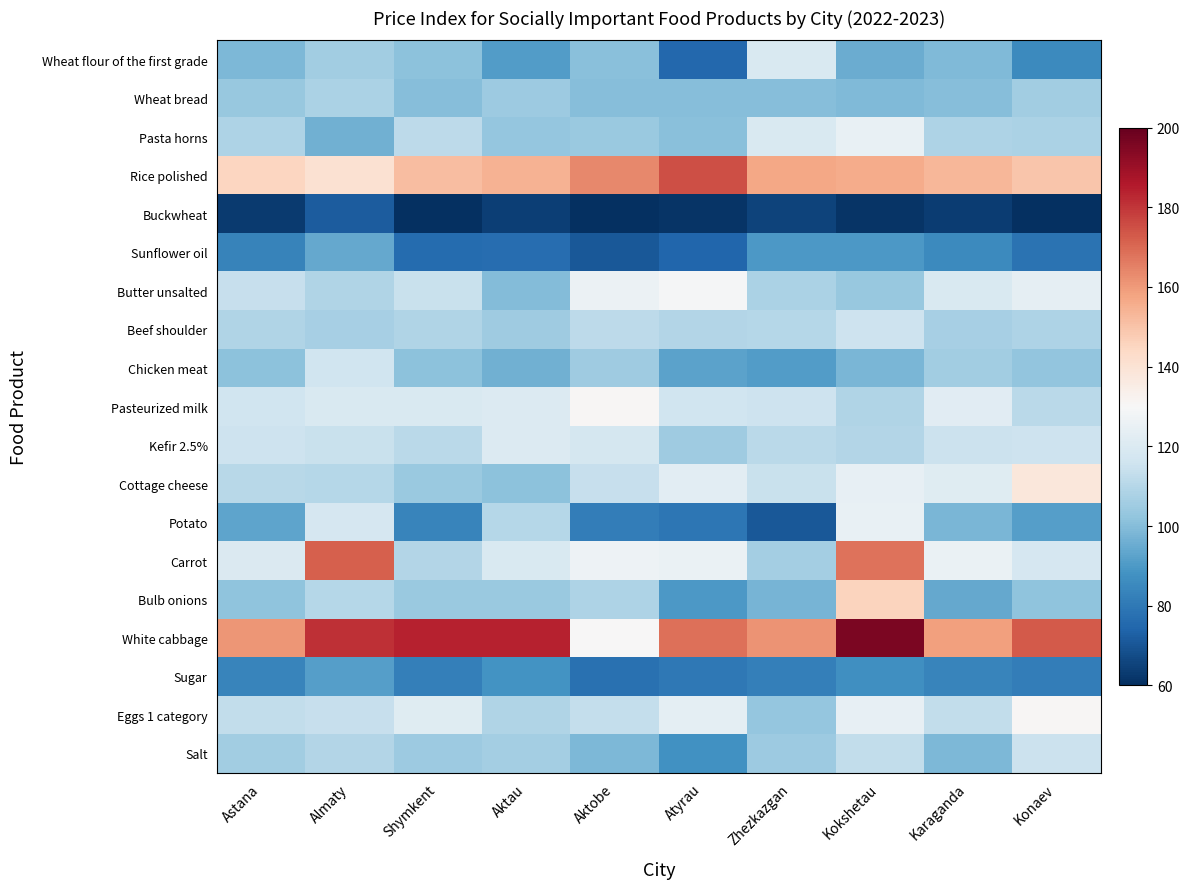

Reading left to right, what are all the values shown in this chart?

Wheat flour of the first grade: Astana=98.5	Almaty=105.7	Shymkent=101.3	Aktau=91.1	Aktobe=100.9	Atyrau=75.2	Zhezkazgan=119.4	Kokshetau=95.0	Karaganda=98.9	Konaev=85.6
Wheat bread: Astana=103.3	Almaty=107.7	Shymkent=100.0	Aktau=104.7	Aktobe=100.0	Atyrau=100.0	Zhezkazgan=100.0	Kokshetau=99.2	Karaganda=100.0	Konaev=105.9
Pasta horns: Astana=108.6	Almaty=96.1	Shymkent=111.5	Aktau=102.9	Aktobe=103.9	Atyrau=101.0	Zhezkazgan=119.2	Kokshetau=124.9	Karaganda=108.6	Konaev=107.9
Rice polished: Astana=145.1	Almaty=140.5	Shymkent=151.8	Aktau=154.5	Aktobe=163.8	Atyrau=174.9	Zhezkazgan=156.9	Kokshetau=155.9	Karaganda=153.4	Konaev=149.2
Buckwheat: Astana=62.8	Almaty=71.6	Shymkent=59.6	Aktau=64.2	Aktobe=60.5	Atyrau=61.1	Zhezkazgan=65.0	Kokshetau=61.3	Karaganda=63.8	Konaev=59.3
Sunflower oil: Astana=83.4	Almaty=94.3	Shymkent=75.9	Aktau=76.5	Aktobe=70.9	Atyrau=74.5	Zhezkazgan=89.7	Kokshetau=89.6	Karaganda=85.7	Konaev=78.3
Butter unsalted: Astana=113.9	Almaty=109.2	Shymkent=114.3	Aktau=99.9	Aktobe=126.0	Atyrau=129.0	Zhezkazgan=107.9	Kokshetau=103.7	Karaganda=119.4	Konaev=123.6
Beef shoulder: Astana=108.7	Almaty=106.5	Shymkent=108.9	Aktau=104.9	Aktobe=111.5	Atyrau=109.6	Zhezkazgan=109.8	Kokshetau=115.3	Karaganda=106.9	Konaev=108.5
Chicken meat: Astana=101.4	Almaty=116.0	Shymkent=101.1	Aktau=96.6	Aktobe=105.3	Atyrau=92.5	Zhezkazgan=91.0	Kokshetau=98.1	Karaganda=105.4	Konaev=102.5
Pasteurized milk: Astana=116.0	Almaty=119.3	Shymkent=119.5	Aktau=120.6	Aktobe=130.6	Atyrau=115.9	Zhezkazgan=115.4	Kokshetau=109.0	Karaganda=121.9	Konaev=111.4
Kefir 2.5%: Astana=115.3	Almaty=114.2	Shymkent=111.2	Aktau=120.6	Aktobe=117.5	Atyrau=105.3	Zhezkazgan=110.9	Kokshetau=109.5	Karaganda=115.0	Konaev=115.3
Cottage cheese: Astana=110.7	Almaty=110.2	Shymkent=103.8	Aktau=101.4	Aktobe=113.6	Atyrau=122.5	Zhezkazgan=114.3	Kokshetau=124.4	Karaganda=121.5	Konaev=137.7
Potato: Astana=93.3	Almaty=118.2	Shymkent=84.0	Aktau=109.9	Aktobe=81.6	Atyrau=79.5	Zhezkazgan=70.9	Kokshetau=124.7	Karaganda=98.0	Konaev=91.6
Carrot: Astana=119.9	Almaty=172.0	Shymkent=109.6	Aktau=119.4	Aktobe=126.7	Atyrau=125.3	Zhezkazgan=106.2	Kokshetau=168.1	Karaganda=125.4	Konaev=118.4
Bulb onions: Astana=101.6	Almaty=109.8	Shymkent=104.0	Aktau=103.8	Aktobe=108.3	Atyrau=89.8	Zhezkazgan=97.4	Kokshetau=145.5	Karaganda=94.4	Konaev=102.1
White cabbage: Astana=160.8	Almaty=181.0	Shymkent=184.0	Aktau=183.7	Aktobe=130.3	Atyrau=168.5	Zhezkazgan=161.2	Kokshetau=195.8	Karaganda=158.6	Konaev=173.0
Sugar: Astana=83.7	Almaty=91.5	Shymkent=82.3	Aktau=88.2	Aktobe=77.8	Atyrau=80.2	Zhezkazgan=82.1	Kokshetau=86.9	Karaganda=83.9	Konaev=81.5
Eggs 1 category: Astana=112.7	Almaty=114.0	Shymkent=121.7	Aktau=108.8	Aktobe=113.2	Atyrau=123.0	Zhezkazgan=103.2	Kokshetau=124.4	Karaganda=112.8	Konaev=130.9
Salt: Astana=105.7	Almaty=109.7	Shymkent=104.3	Aktau=106.2	Aktobe=98.3	Atyrau=87.5	Zhezkazgan=104.5	Kokshetau=112.7	Karaganda=98.4	Konaev=115.2